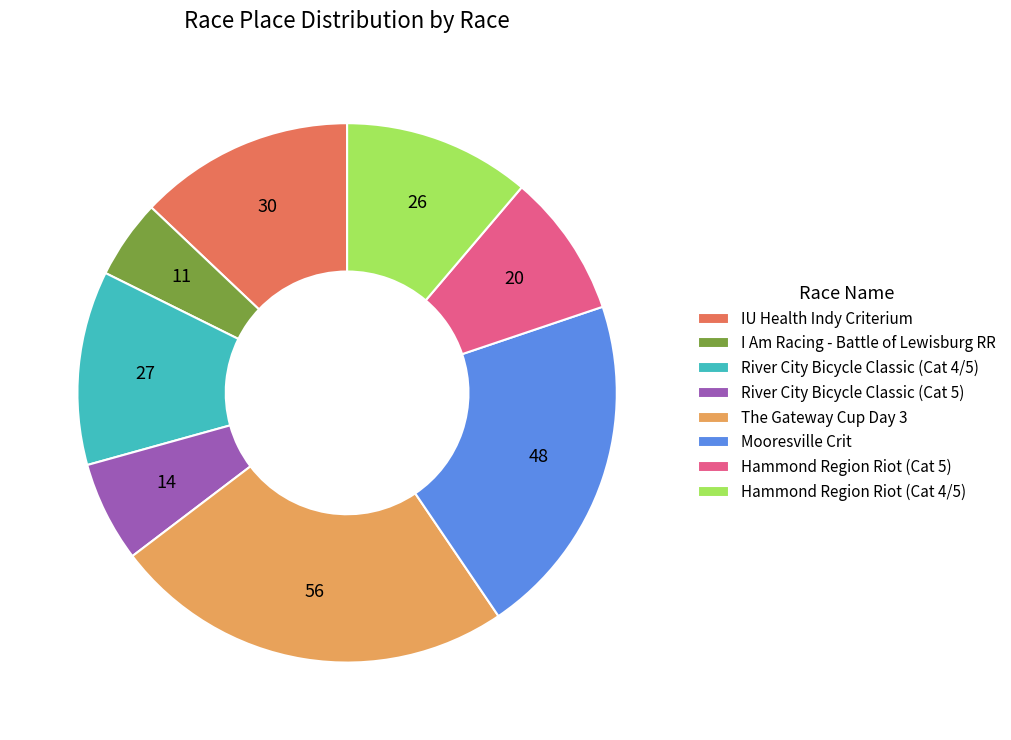

Do Hammond Region Riot (Cat 4/5) and River City Bicycle Classic (Cat 4/5) together represent more than half of the pie?

No